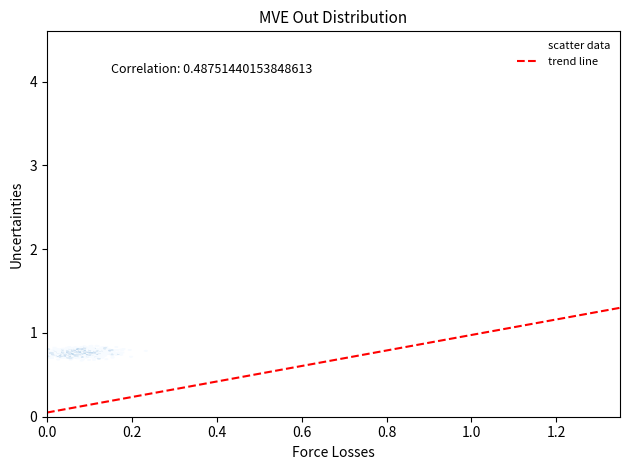

How many data points are displayed?

800